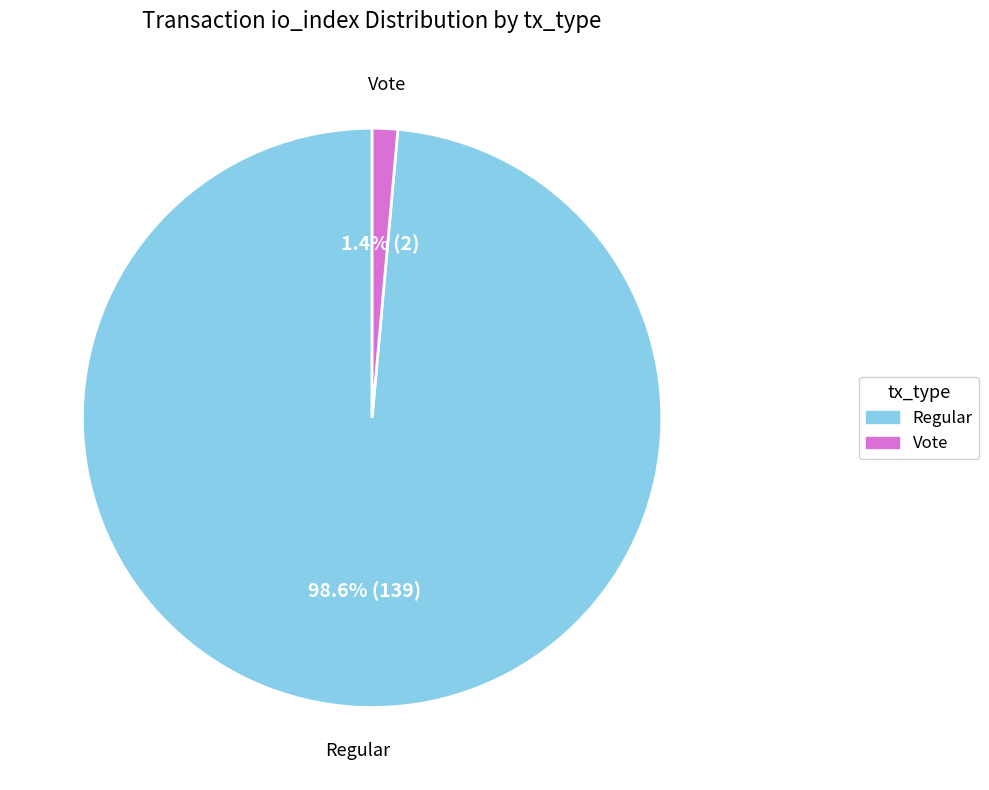

What percentage is NOT represented by Vote?

98.6%